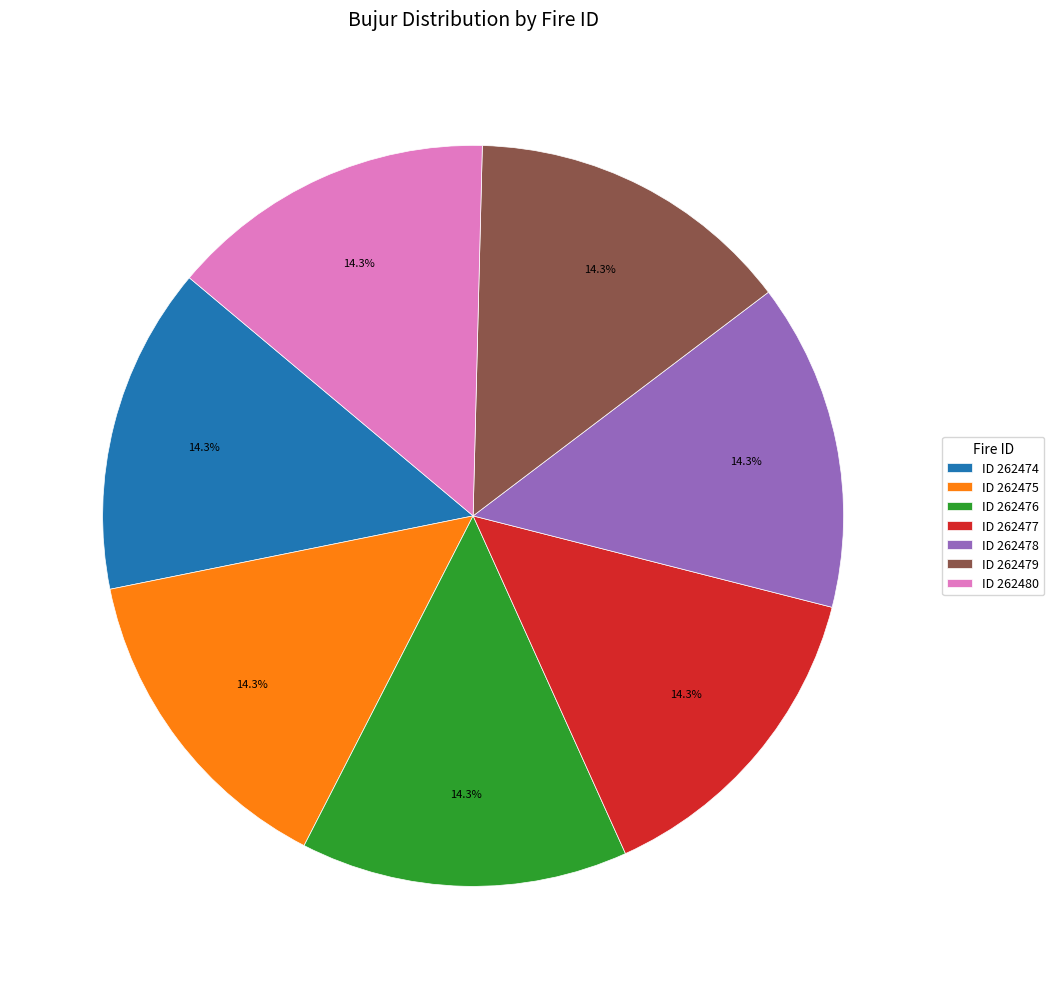

Does any single category account for the majority?

No